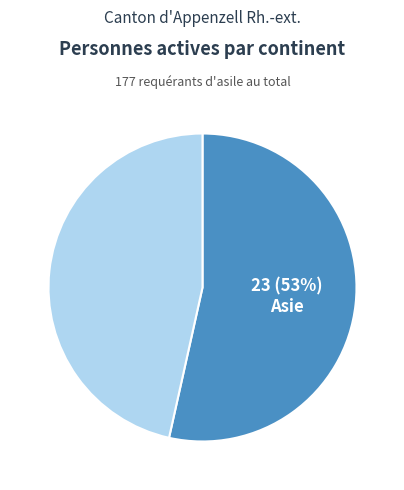

How many slices are in this pie chart?

2